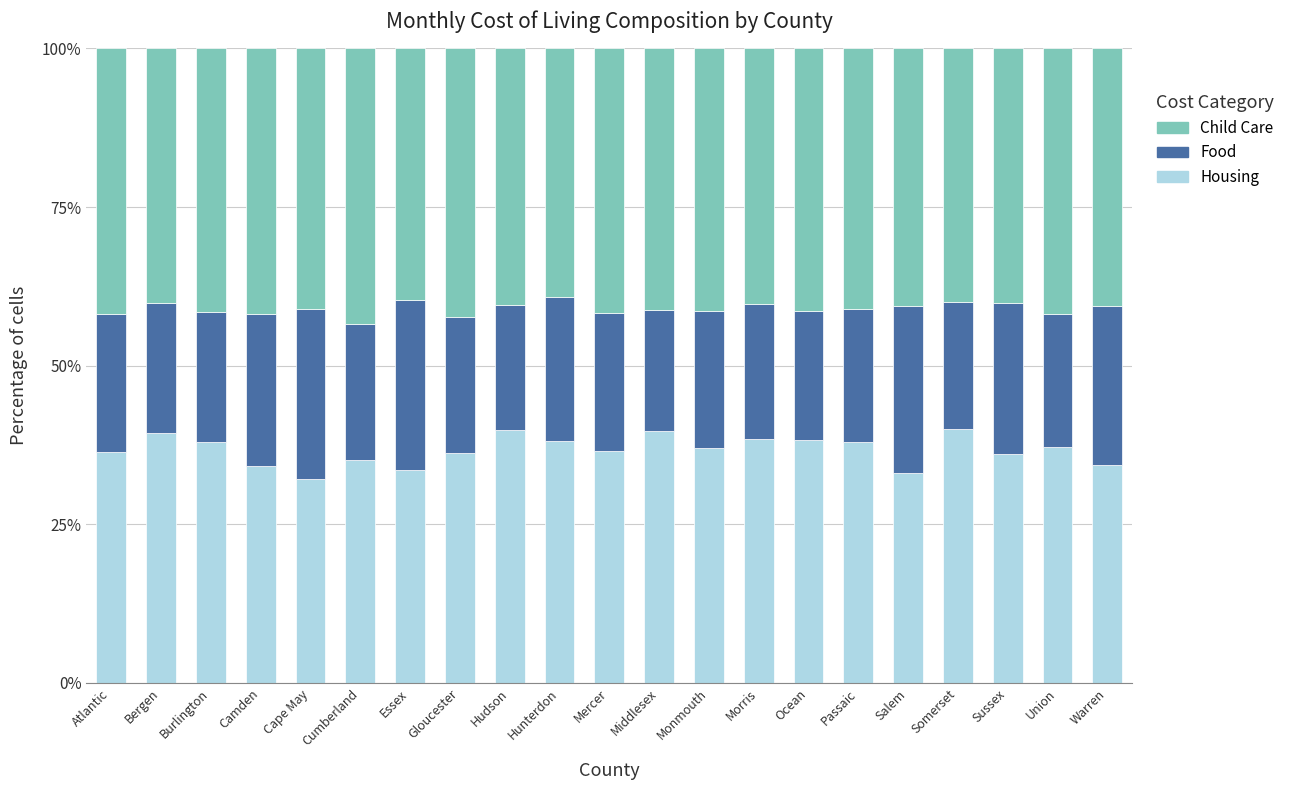

What is the lowest value of the Housing series?

32.2